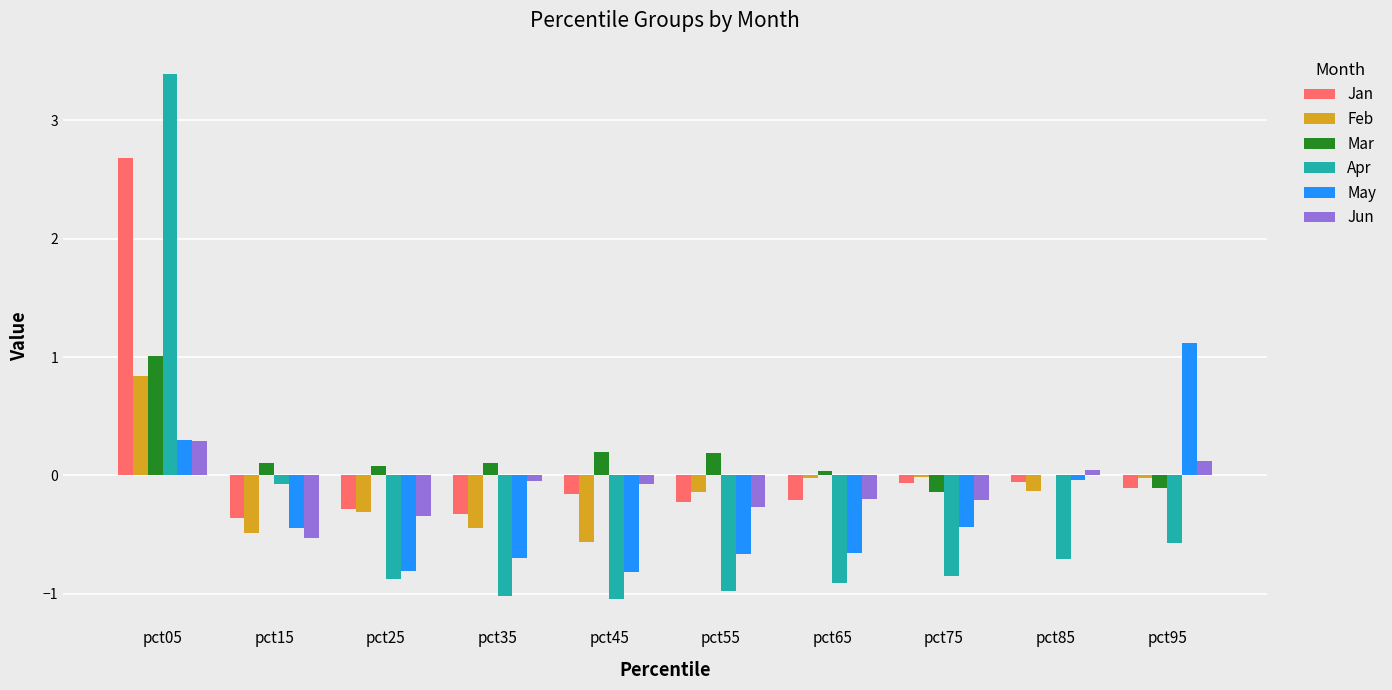

How many categories are shown in the chart?

10